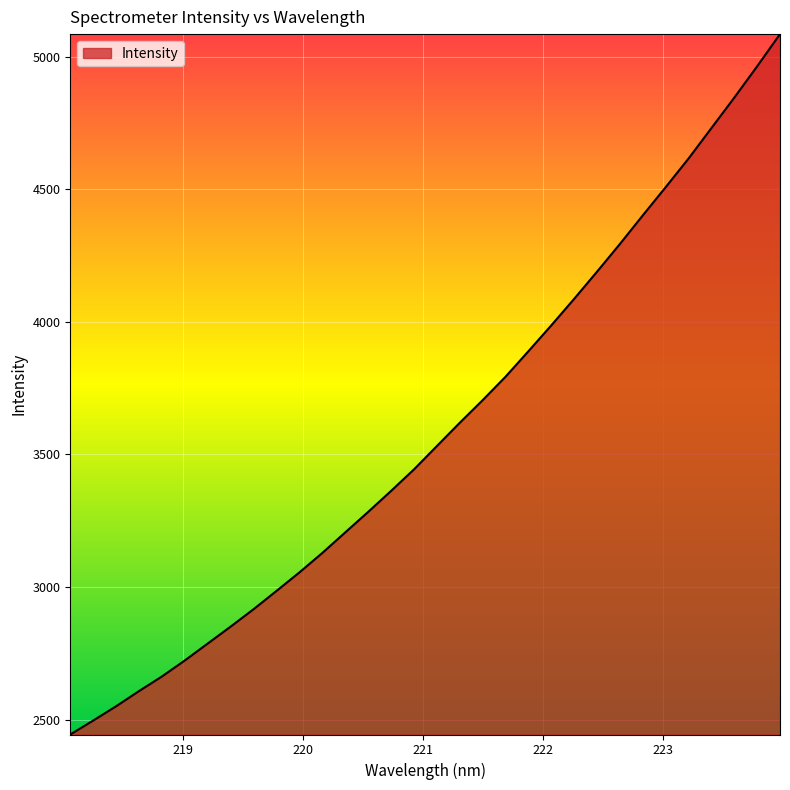

How many series are shown in this chart?

1